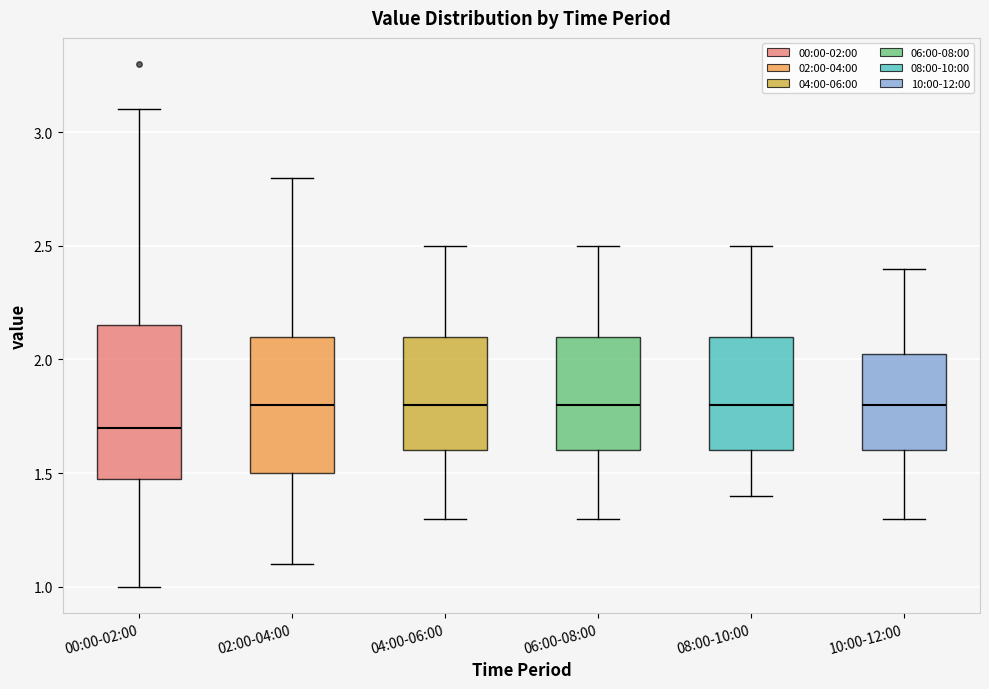

Reading left to right, read every box against the y-axis: the position of its median line, the range the box covers, and the ends of its whiskers. The values are not printed on the chart, so give them approximately, as read against the axis.

00:00-02:00: median 1.70, box 1.50 to 2.15, whiskers 1.00 to 3.10
02:00-04:00: median 1.80, box 1.50 to 2.10, whiskers 1.10 to 2.80
04:00-06:00: median 1.80, box 1.60 to 2.10, whiskers 1.30 to 2.50
06:00-08:00: median 1.80, box 1.60 to 2.10, whiskers 1.30 to 2.50
08:00-10:00: median 1.80, box 1.60 to 2.10, whiskers 1.40 to 2.50
10:00-12:00: median 1.80, box 1.60 to 2.05, whiskers 1.30 to 2.40